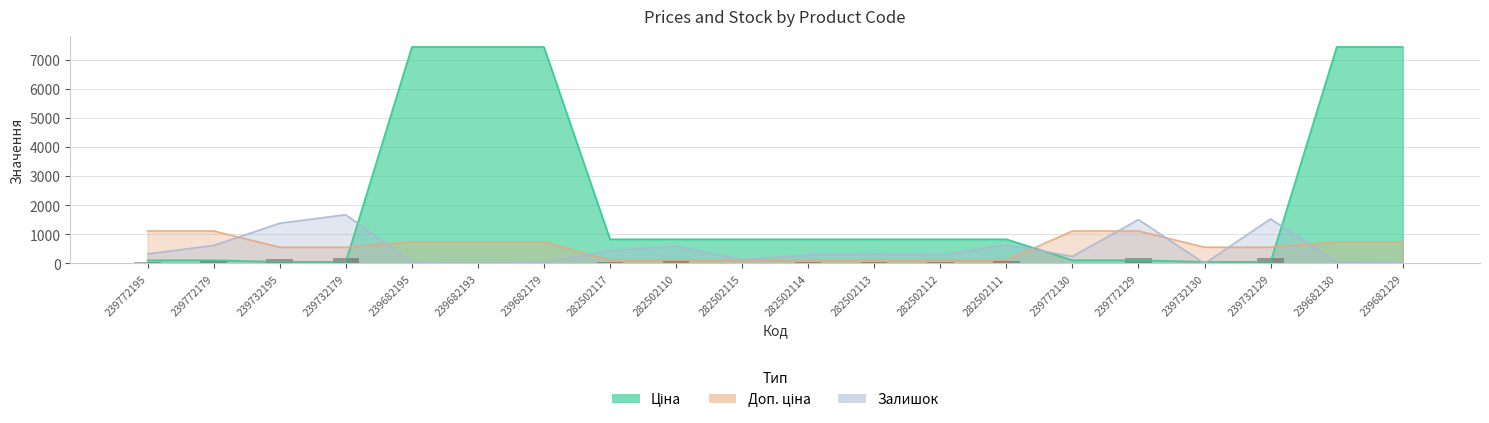

What is the total value across all series at 239772130?

1472.4